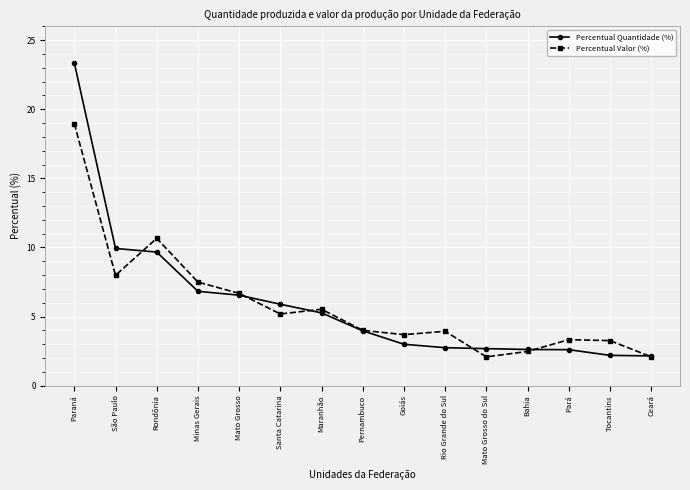

Is this an area chart (filled region under the line)?

No